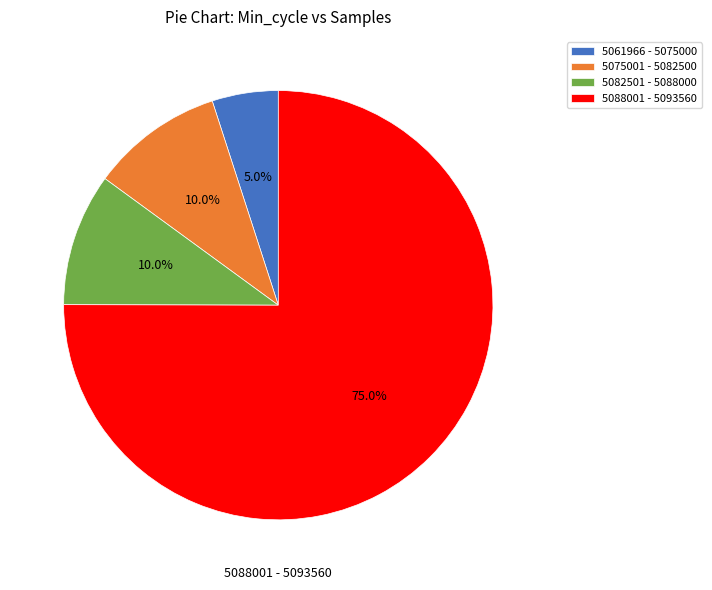

Does any single category account for the majority?

Yes